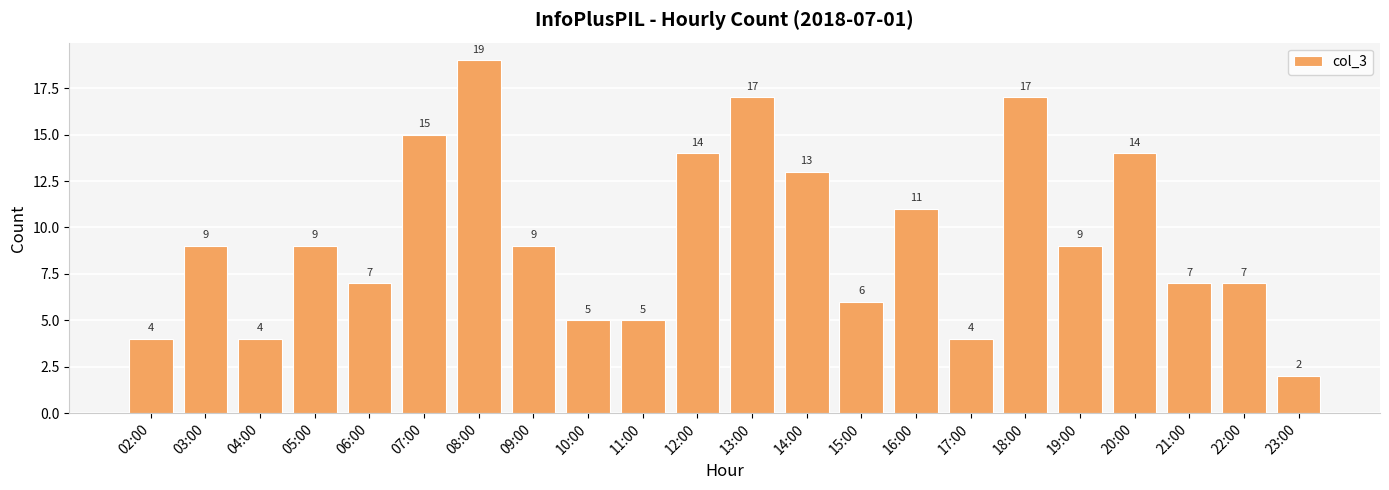

What is the approximate value at 05:00?

9